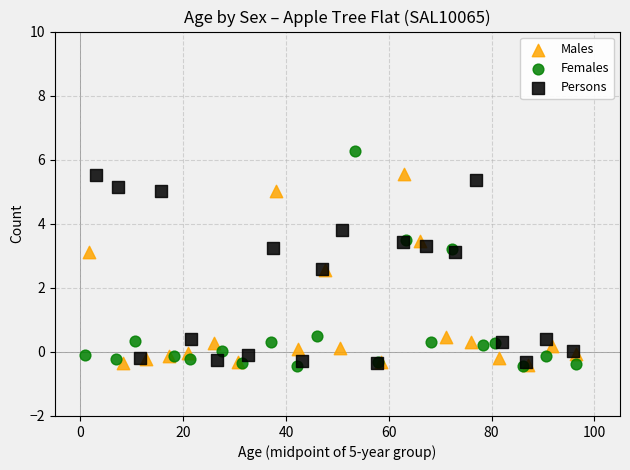

Which series contains the highest Y value?

Females